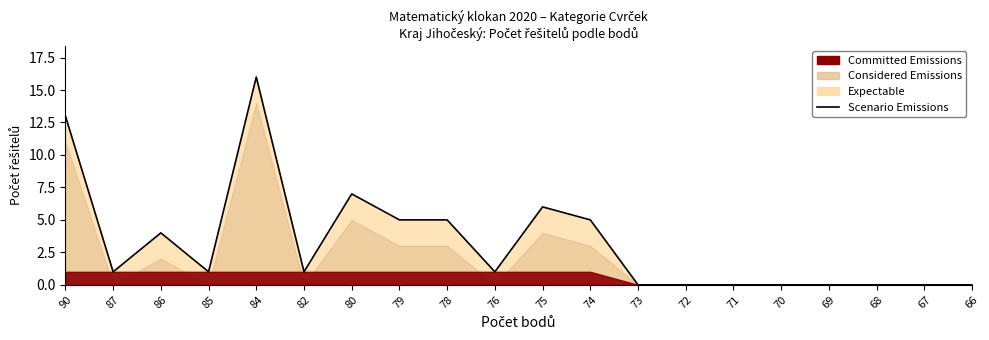

At which category does the data reach its first local peak?

86